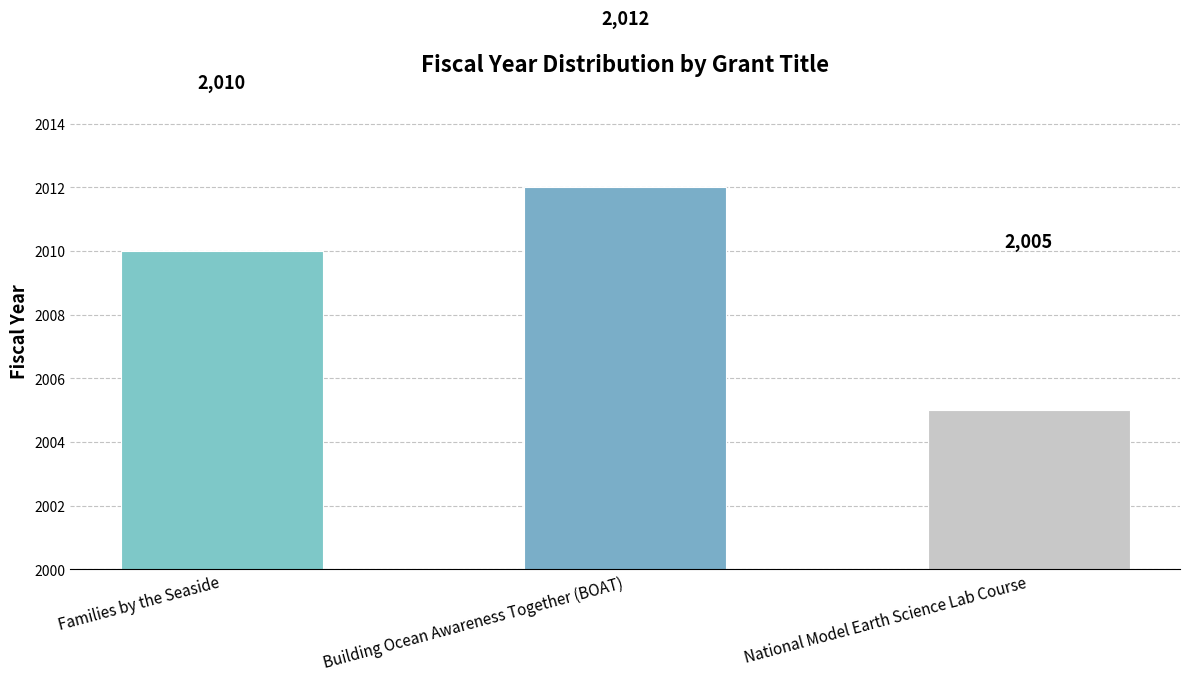

Count the values in the range 2005 to 2012.

3